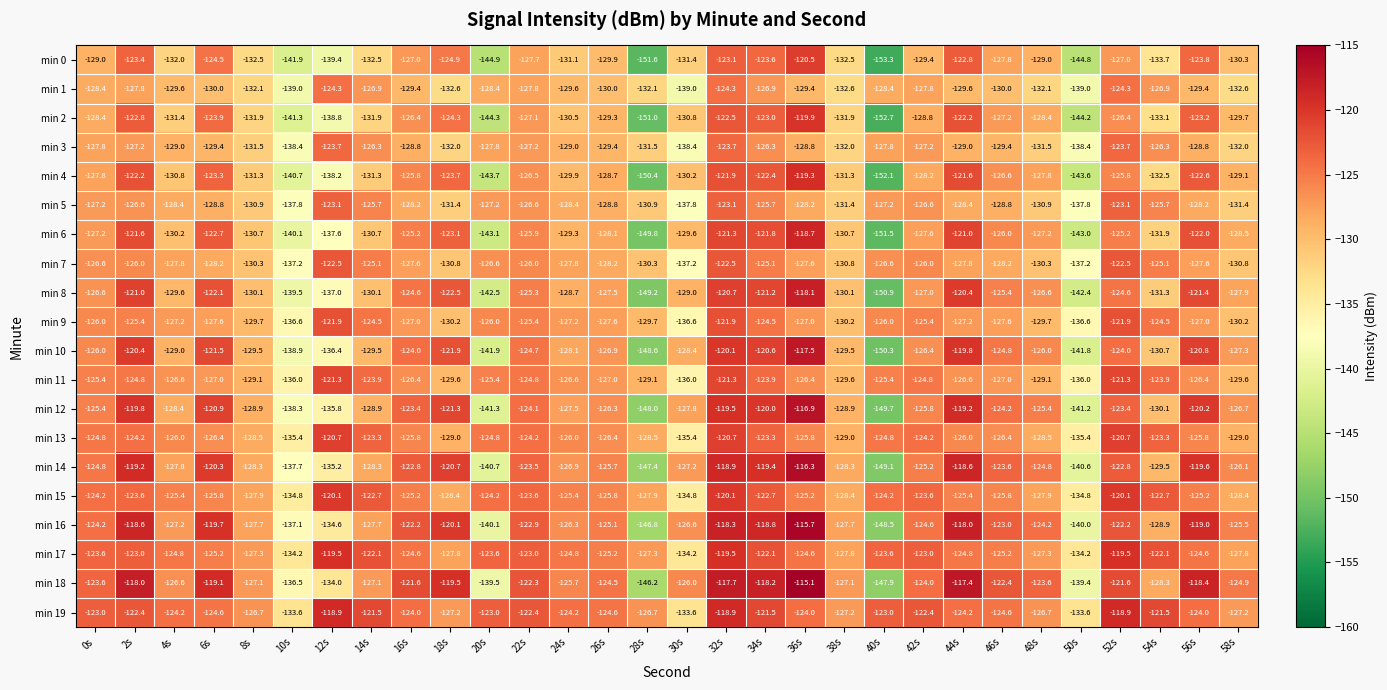

What is the spread (max minus min) of values at 12s?

20.5